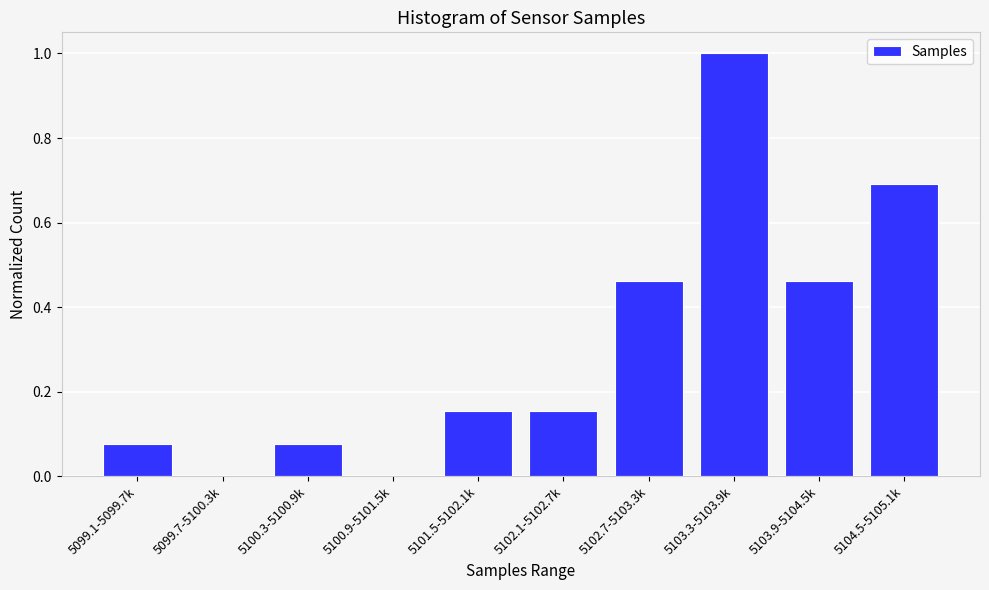

Between 5100.3-5100.9k and 5102.1-5102.7k, which is larger?

5102.1-5102.7k